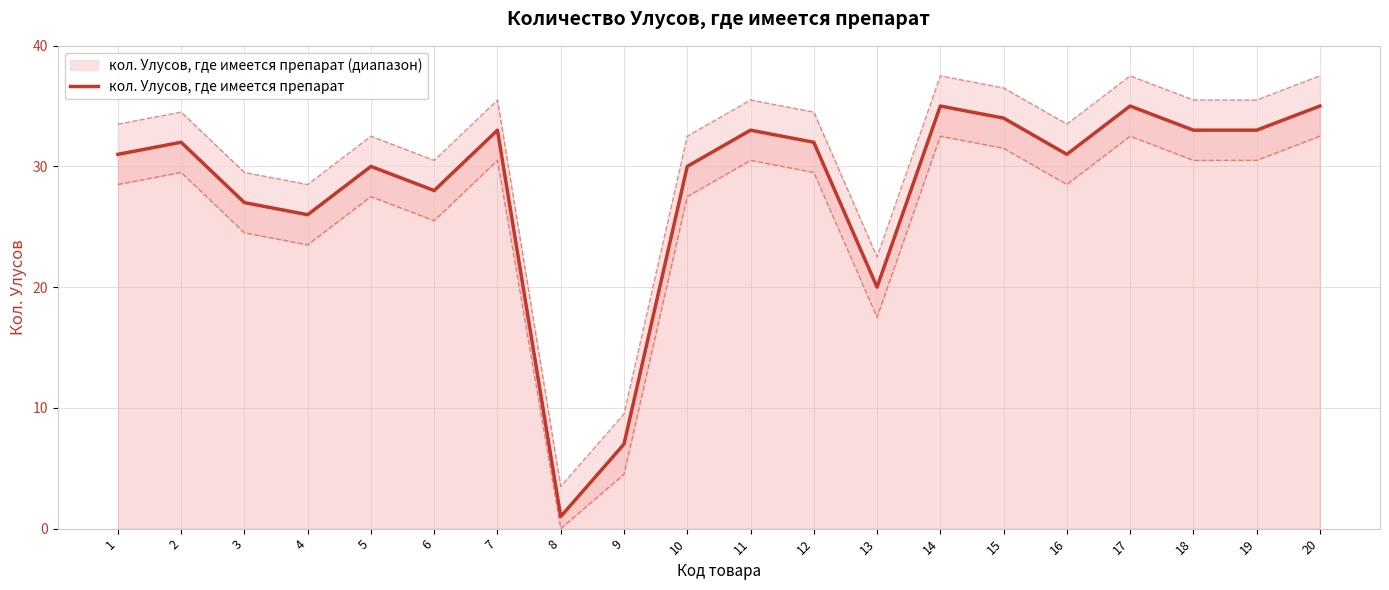

What is the average value?

28